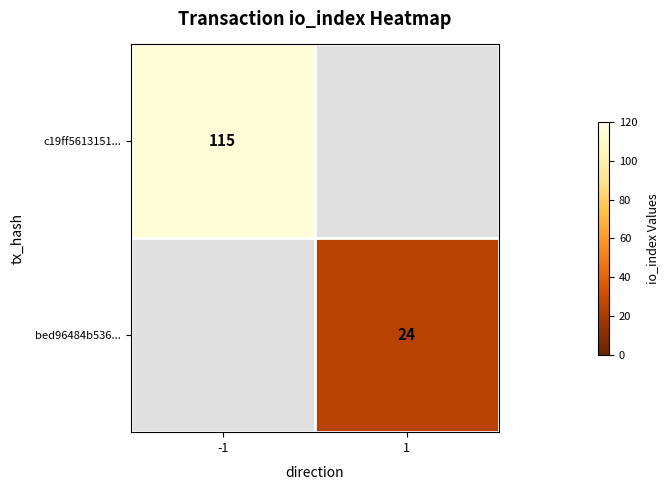

The bed96484b536... series shows 11 at 1. True or false?

False